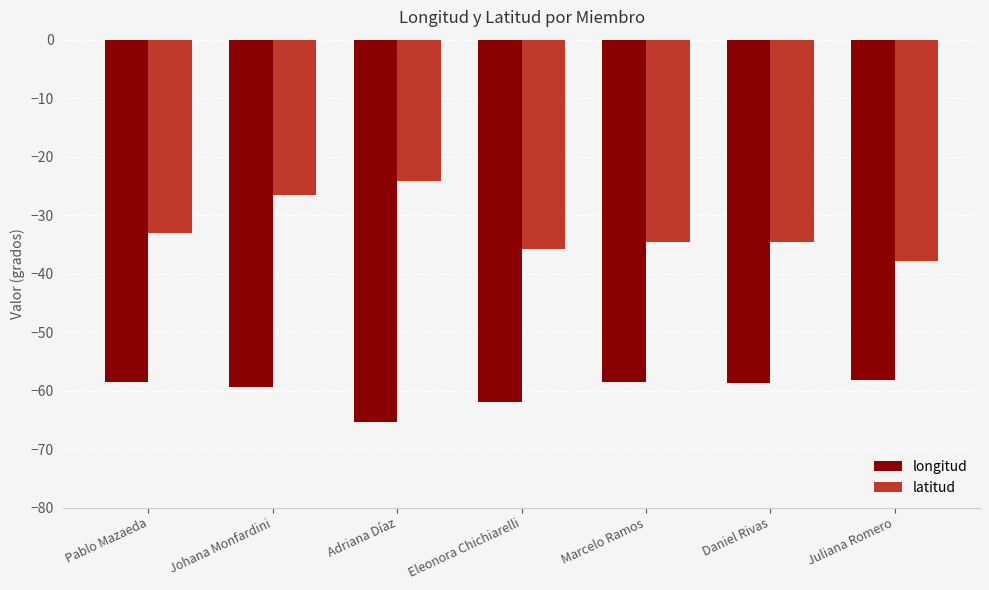

Rank the series at Daniel Rivas from highest to lowest value.

latitud, longitud